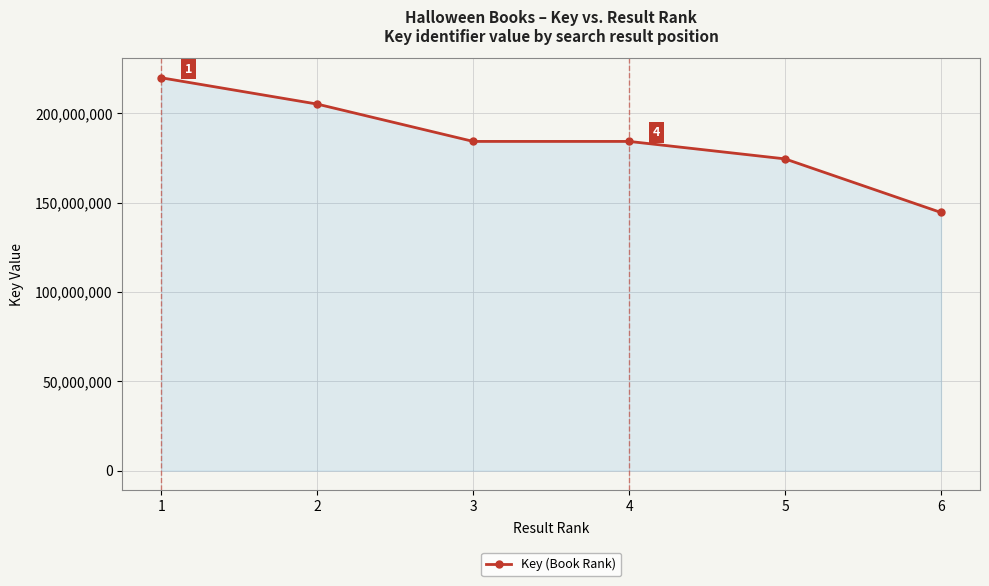

Where is the first local minimum?

3